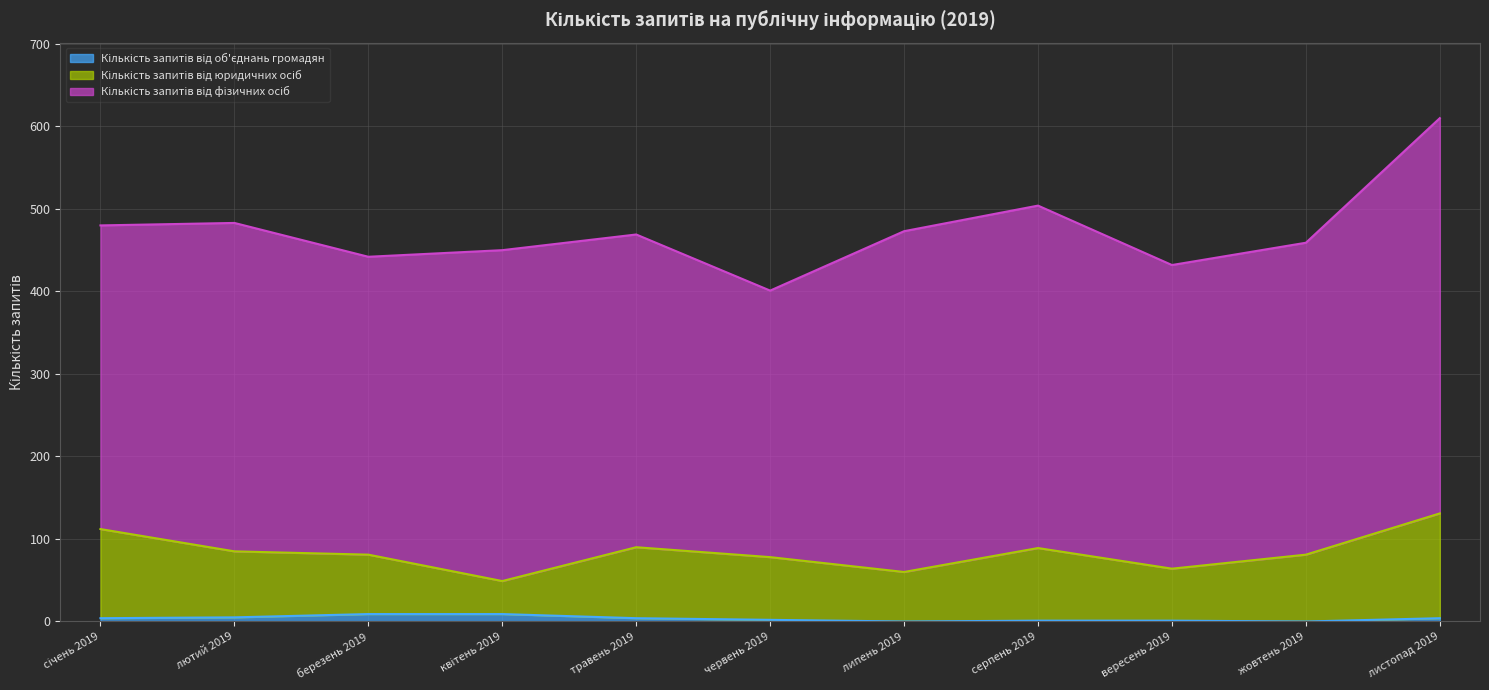

Is it true that Кількість запитів від юридичних осіб equals 44 at березень 2019?

False